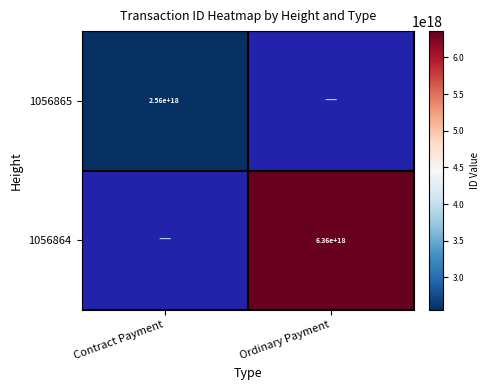

The 1056865 series shows 1585640789350466560 at Contract Payment. True or false?

False